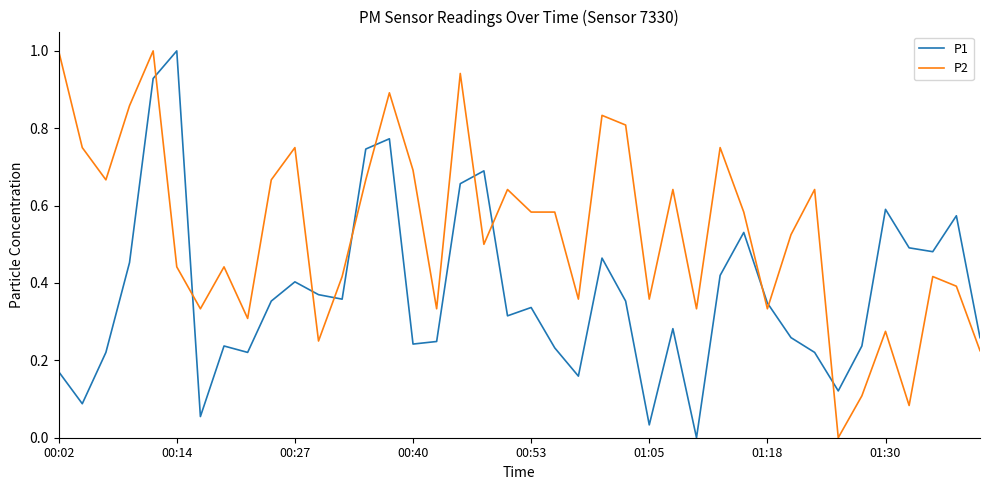

True or false: P1 and P2 intersect in this chart.

True